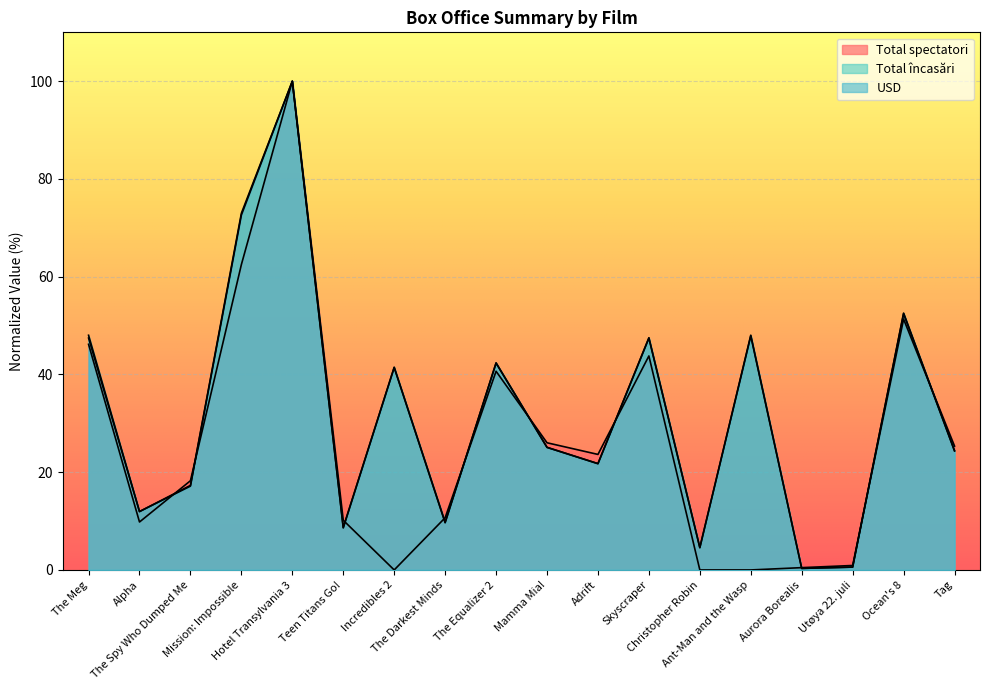

Between which two adjacent categories do Total încasări and USD first intersect?

The Meg and Alpha